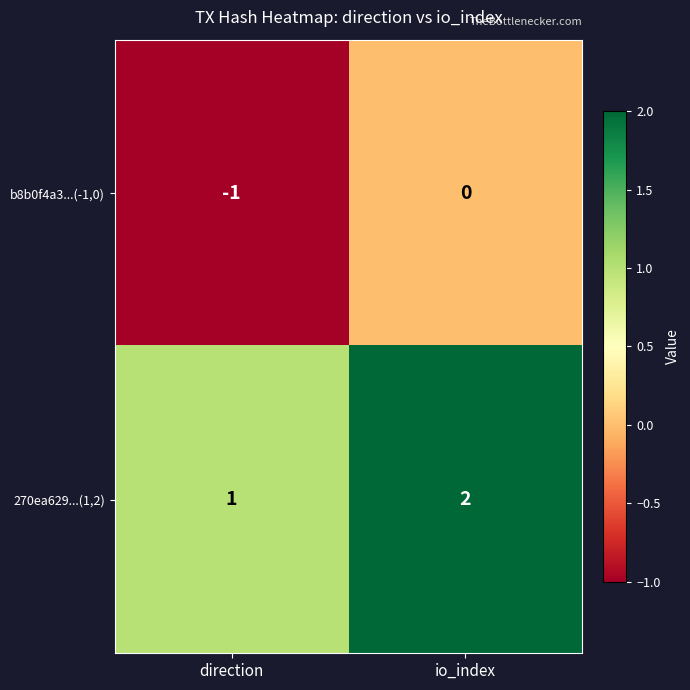

The value of 270ea629...(1,2) at io_index is 3. True or false?

False